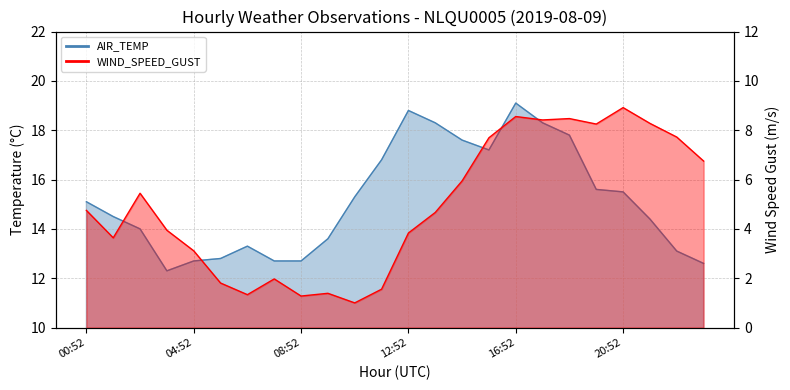

Where is AIR_TEMP nearest to the value 15?

00:52